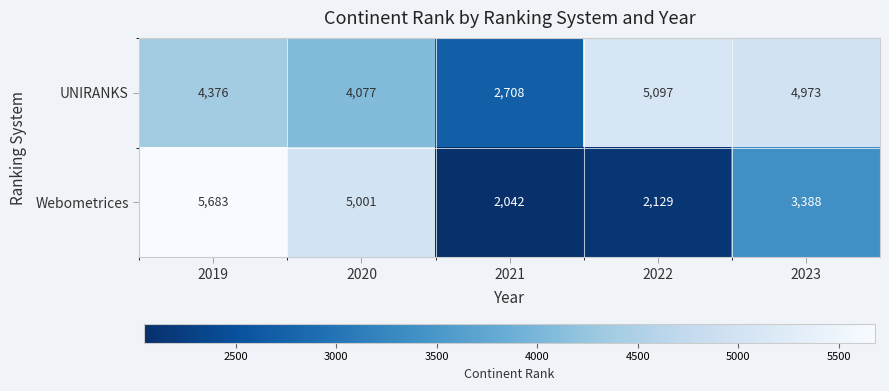

List the series in order of their peak value, highest first.

Webometrices, UNIRANKS